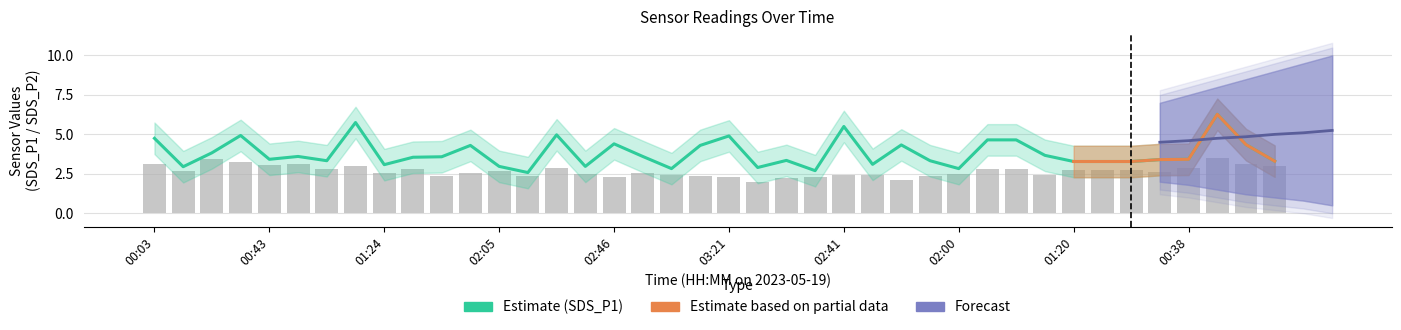

The value of SDS_P2 at 03:01 is 2.2. True or false?

True